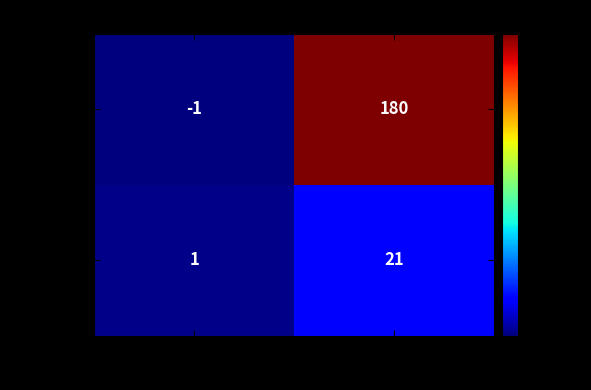

What is the total value across all series at 1?

201